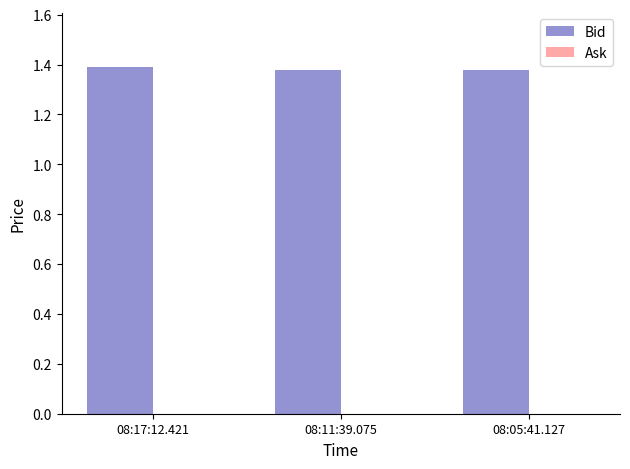

What is the sum of the values at 08:17:12.421 and 08:11:39.075?

2.8